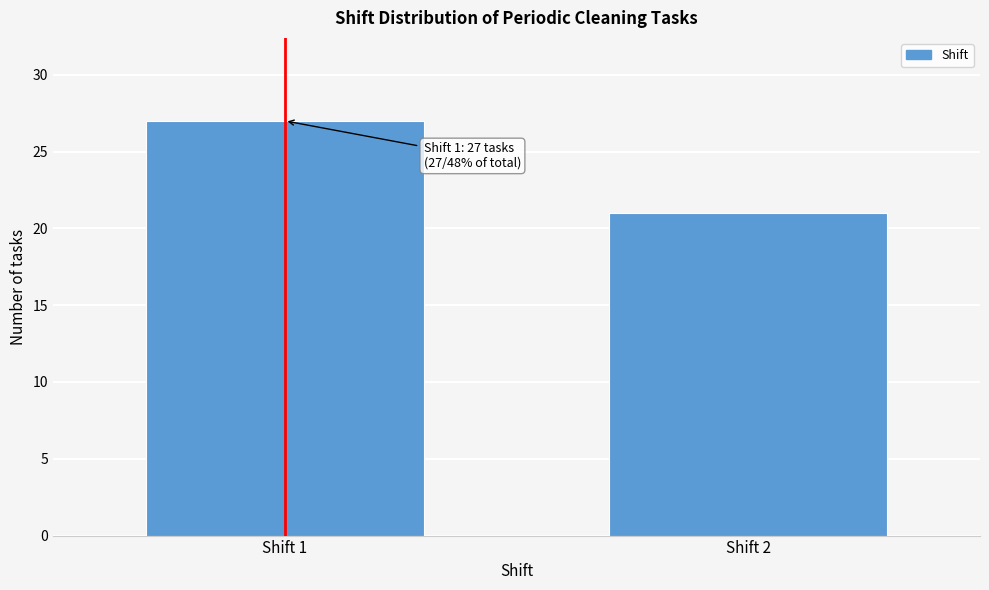

Reading left to right, extract all data points from this chart.

Shift 1=27	Shift 2=21